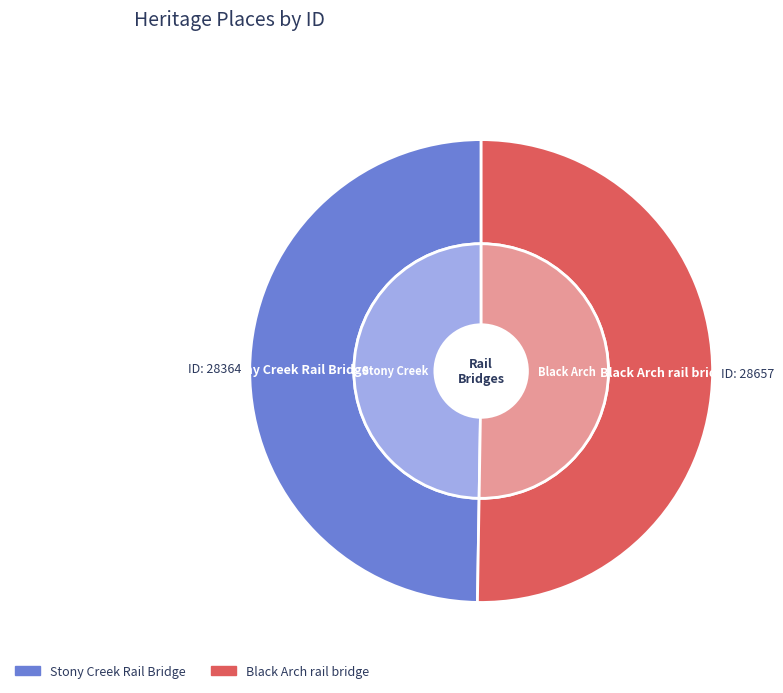

True or false: Black Arch rail bridge accounts for 50% of the total.

True